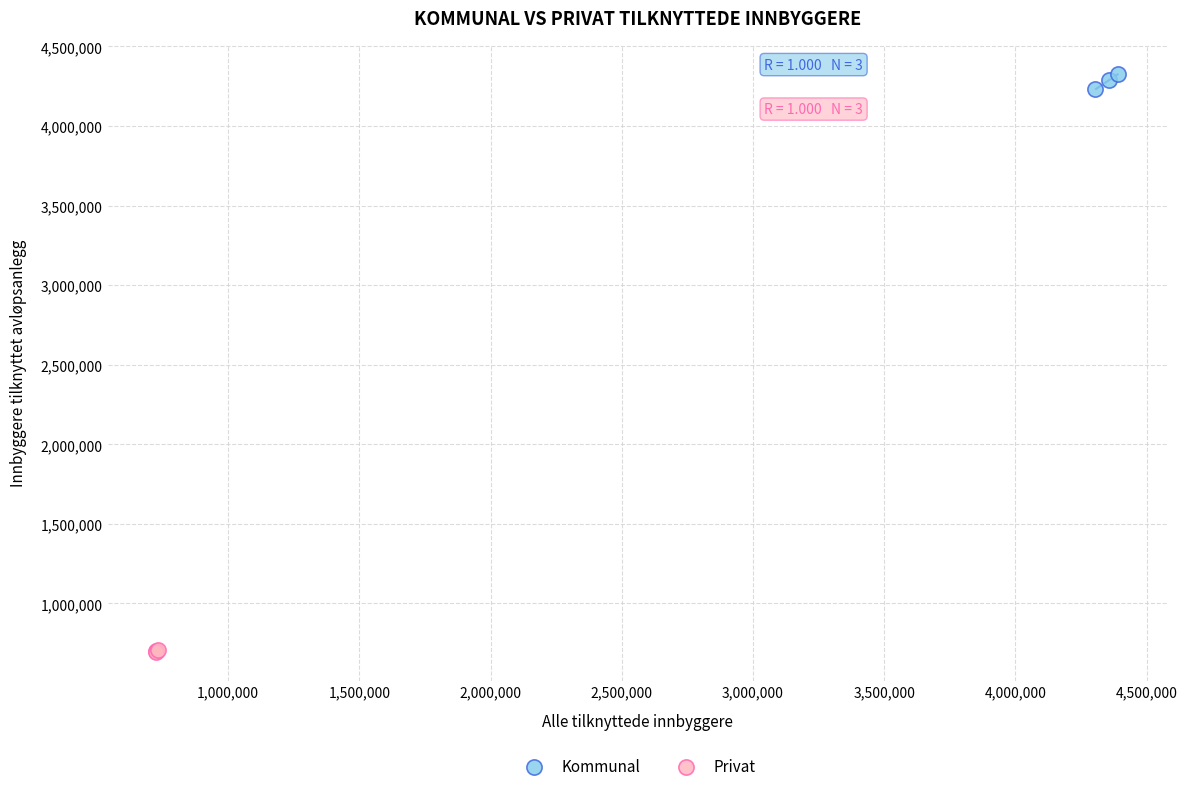

Which series contains the highest Y value?

Kommunal